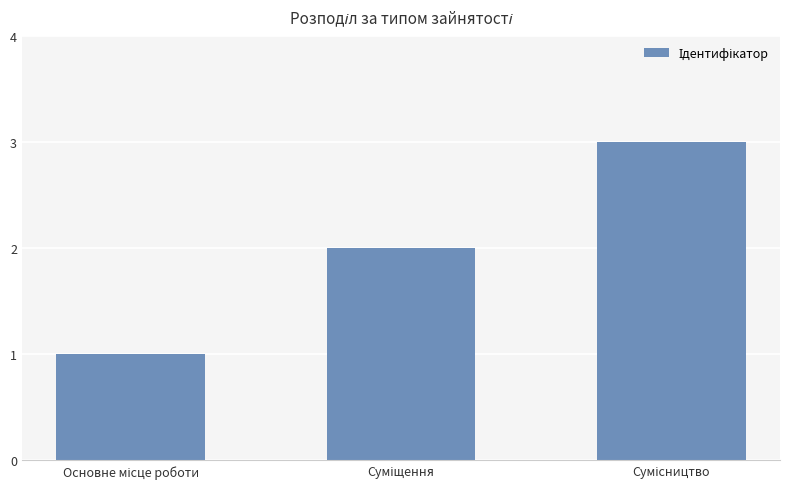

What is the greatest value displayed?

3